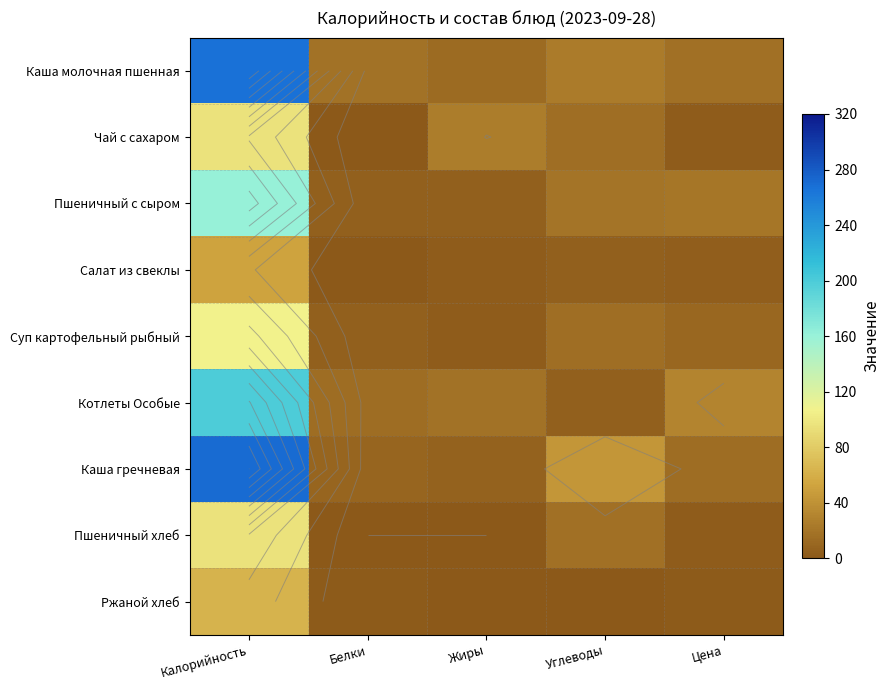

What is the average value of the Пшеничный с сыром series?

42.3